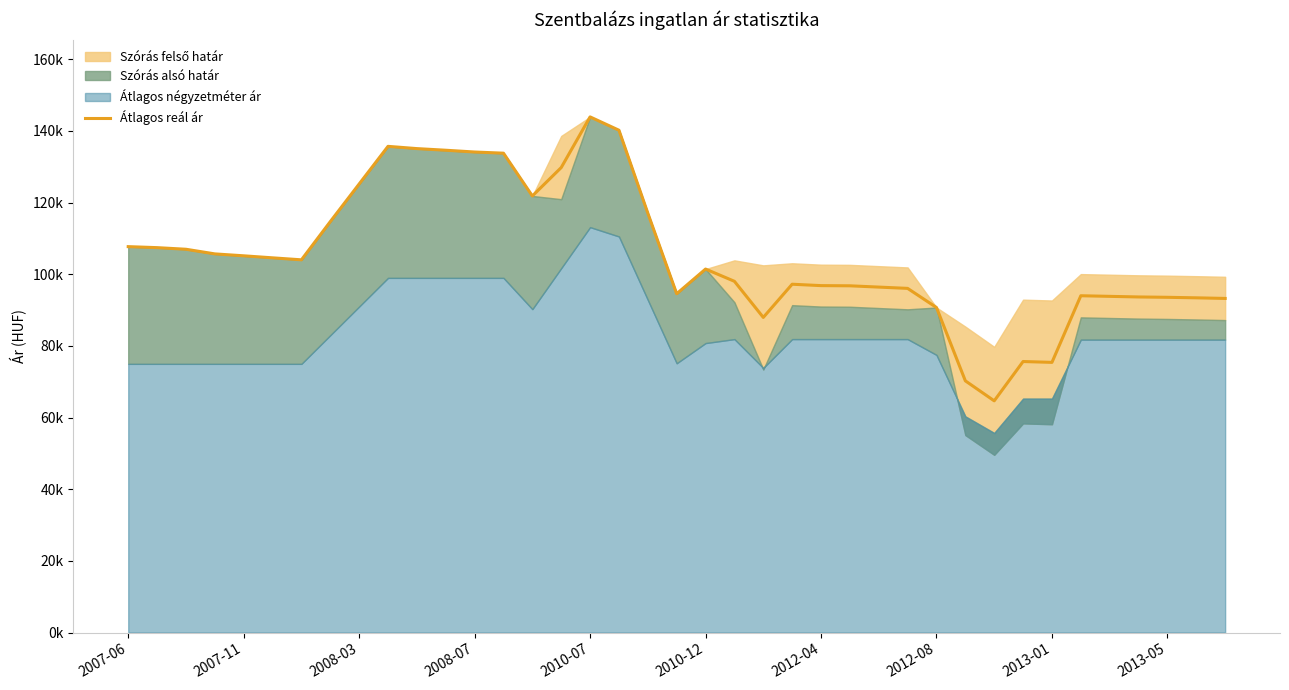

What is the value of the 17th point from the left?

143935